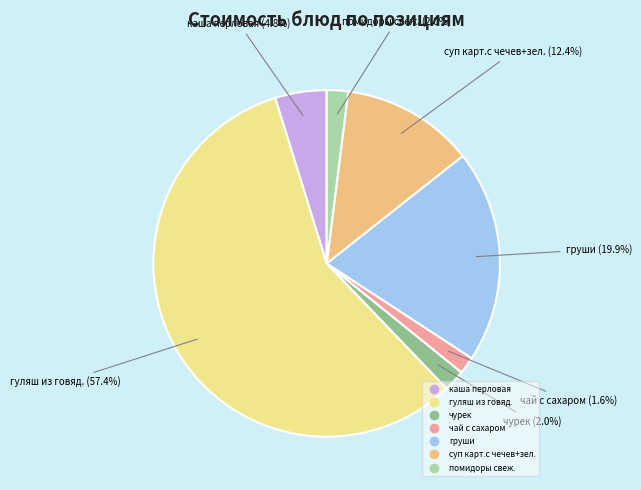

What is the majority slice?

гуляш из говяд.